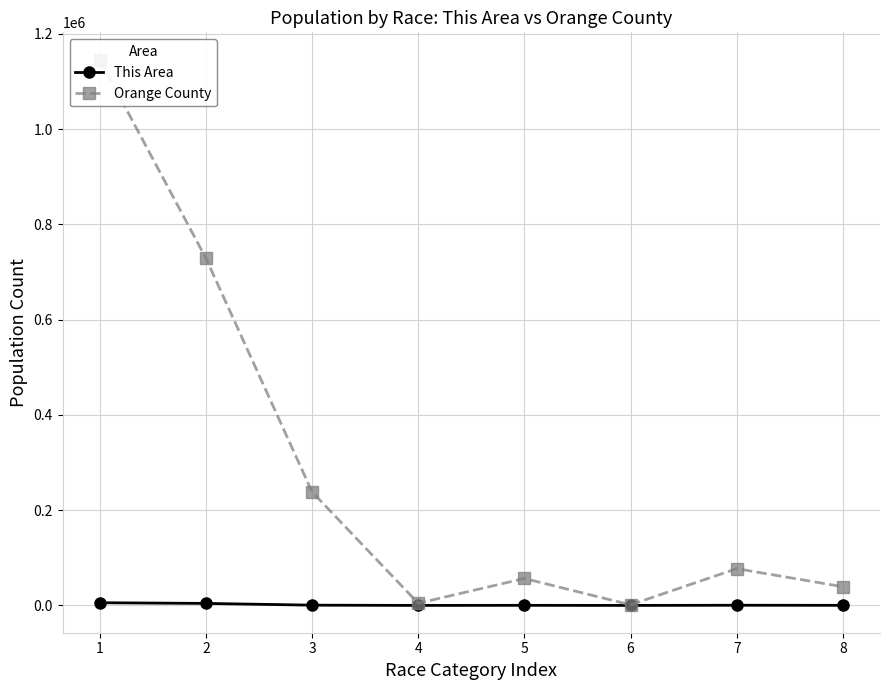

Which has a higher value, 4 or 5?

5